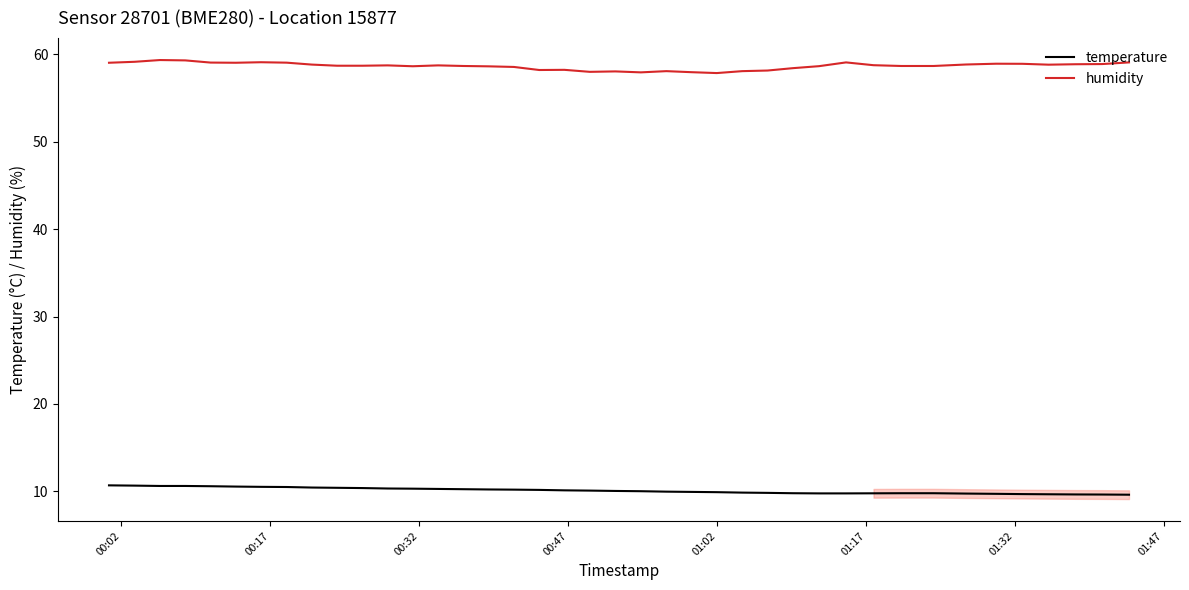

True or false: temperature and humidity intersect in this chart.

False